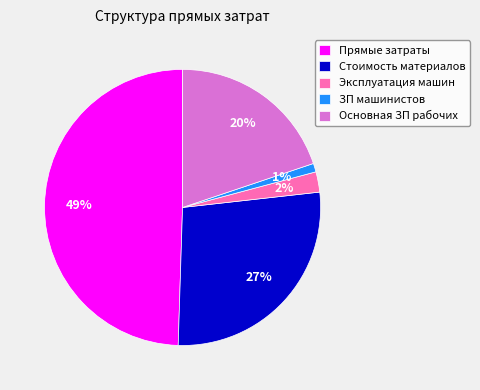

Count the number of slices in the pie.

5